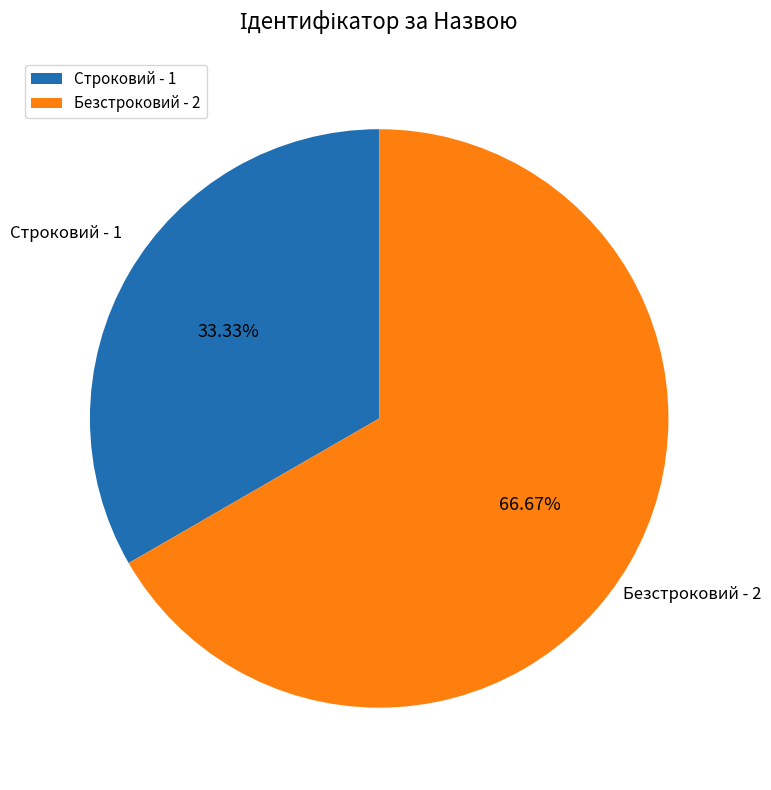

How many slices are in this pie chart?

2